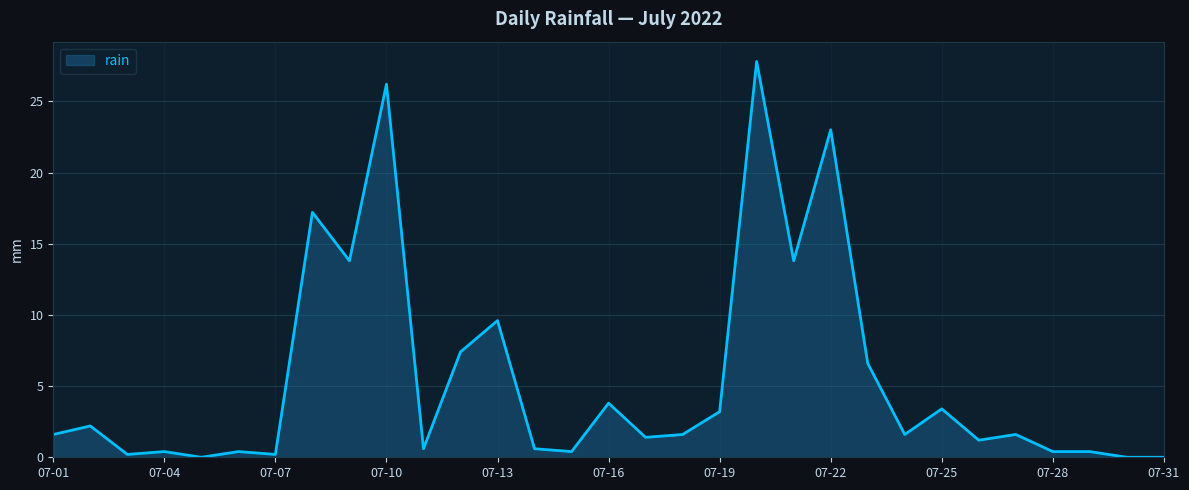

What is the difference between the maximum and minimum values?

27.8